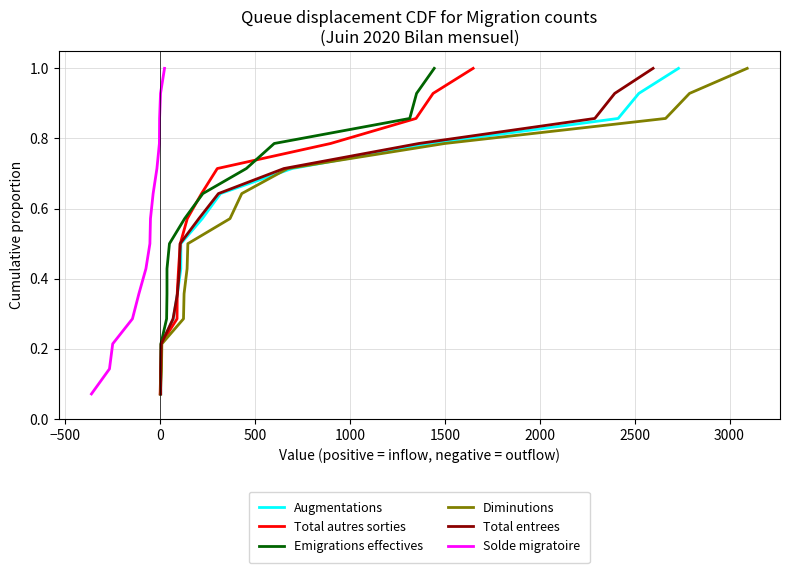

What is the smallest value displayed?

0.1